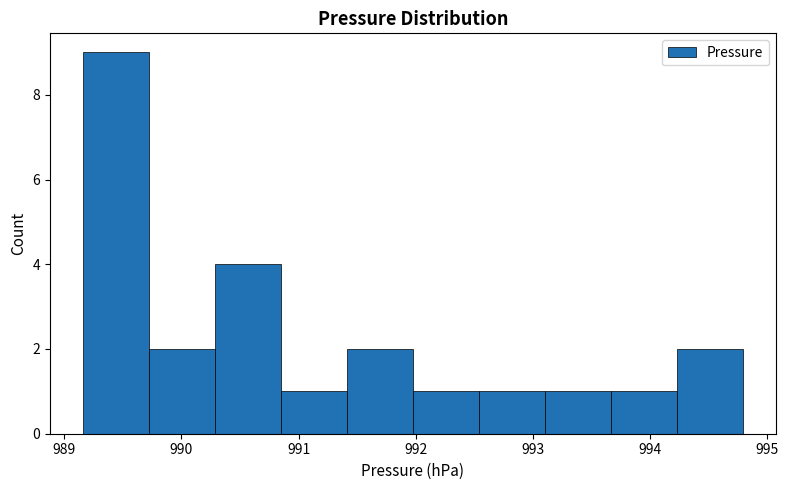

Reading left to right, list every bar in this chart as the range it spans on the x-axis followed by its height. Neither the bar edges nor the heights are printed on the chart, so give them approximately, as read against the axes.

989.2 to 989.7: 9
989.7 to 990.3: 2
990.3 to 990.8: 4
990.8 to 991.4: 1
991.4 to 992.0: 2
992.0 to 992.5: 1
992.5 to 993.1: 1
993.1 to 993.7: 1
993.7 to 994.2: 1
994.2 to 994.8: 2